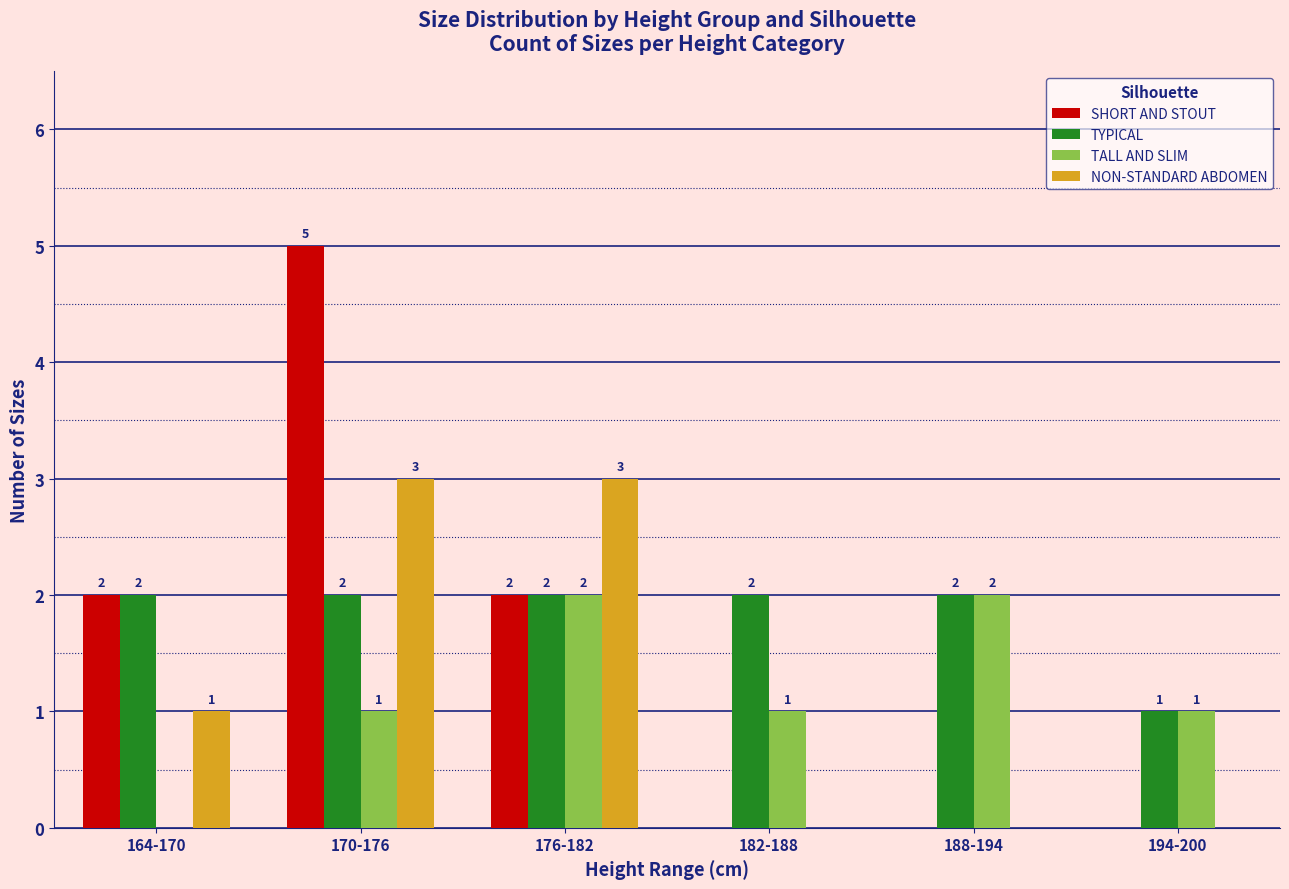

Is the value of SHORT AND STOUT at 170-176 greater than the value of TALL AND SLIM at 176-182?

Yes